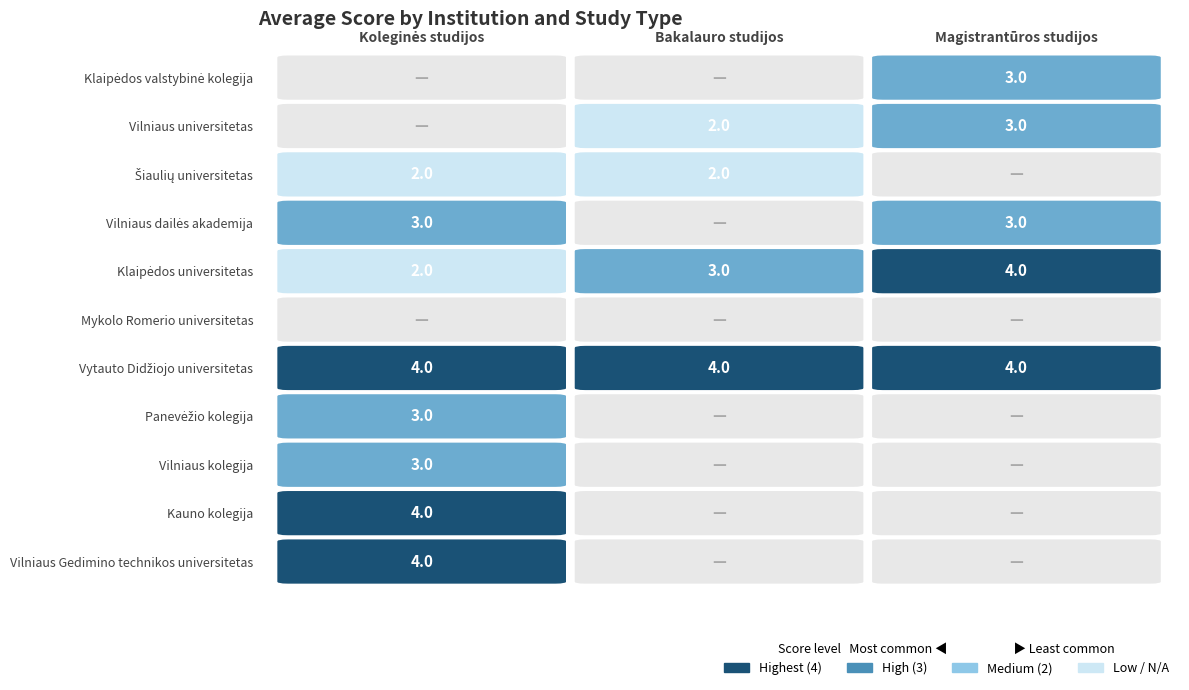

Is it true that Vilniaus dailės akademija equals 0 at 1?

True